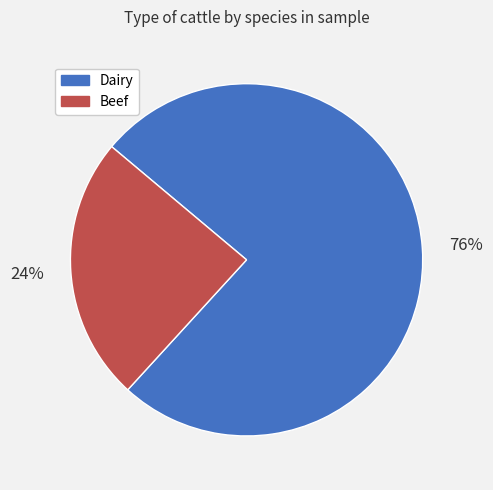

Is the sum of Dairy and Beef greater than half?

Yes